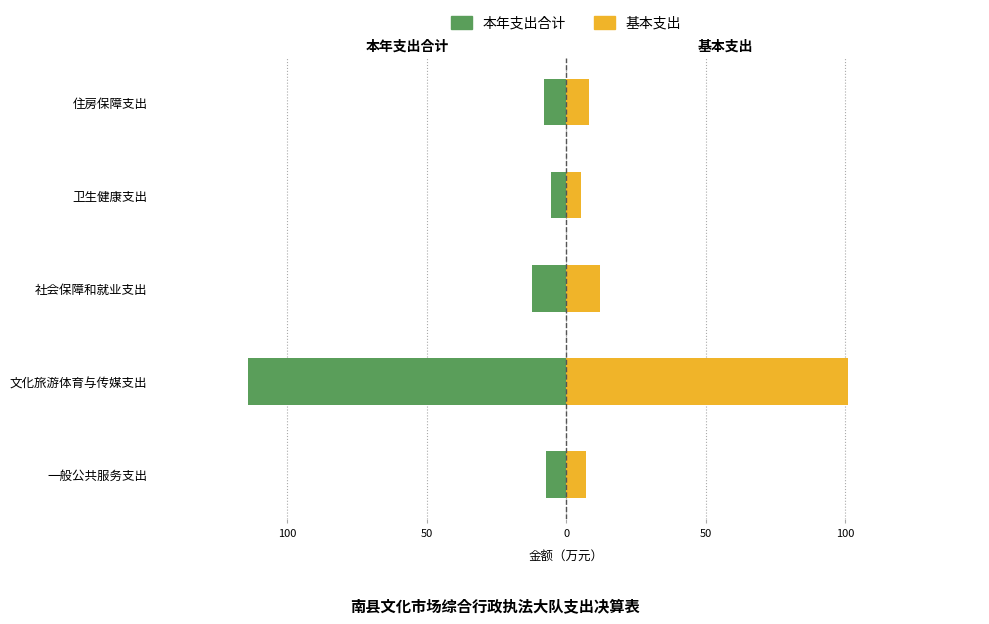

What are all the series names shown in the legend?

本年支出合计, 基本支出